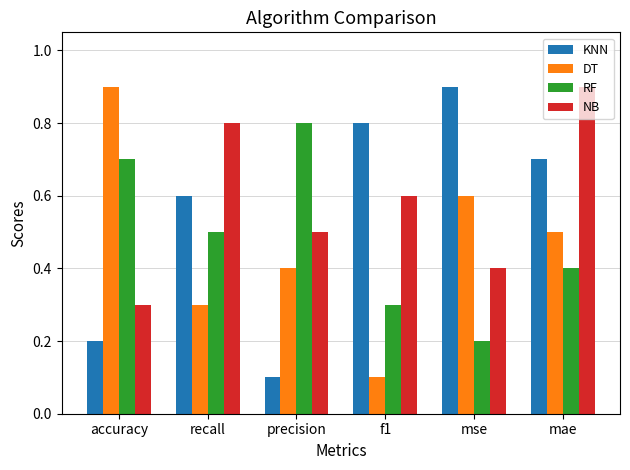

At which label does NB reach its peak?

mae